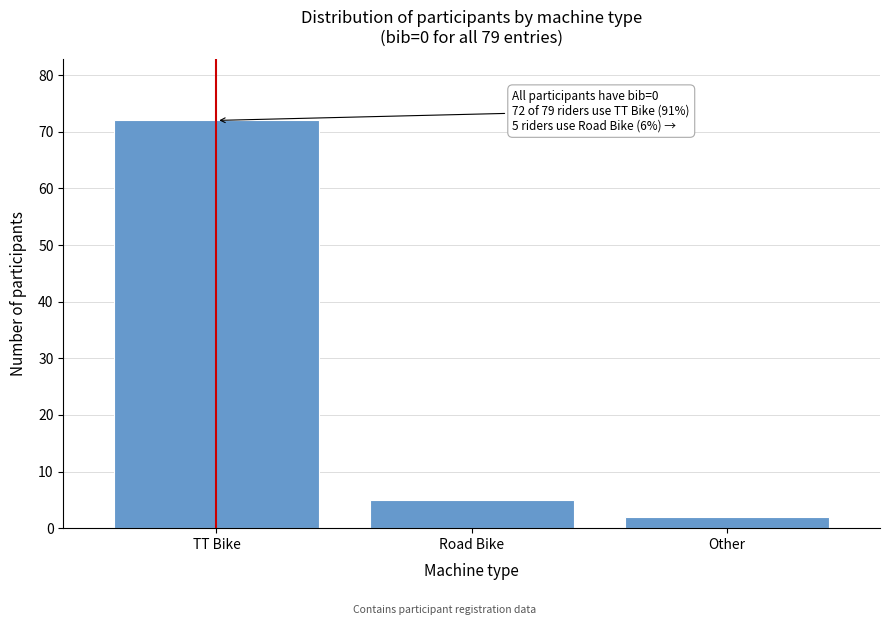

Reading right to left, transcribe all the data shown in this chart.

Other=2	Road Bike=5	TT Bike=72